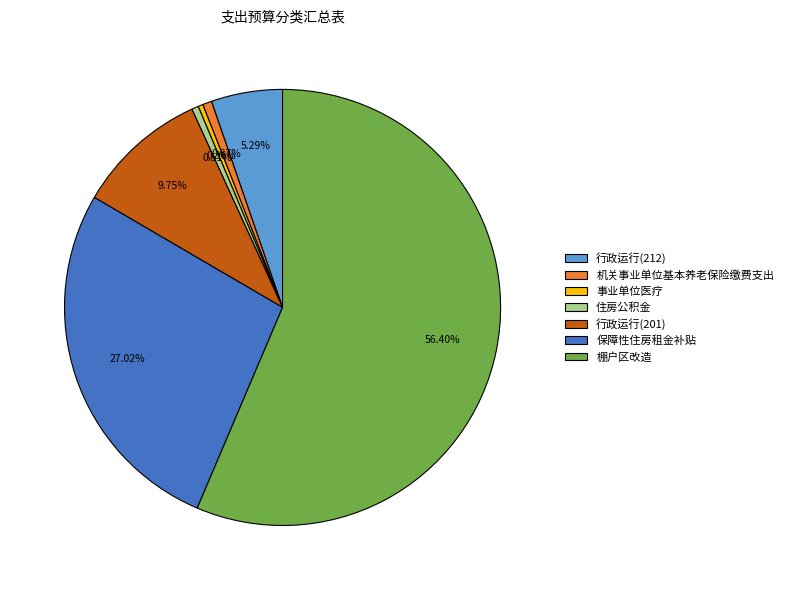

True or false: 保障性住房租金补贴 accounts for 15% of the total.

False